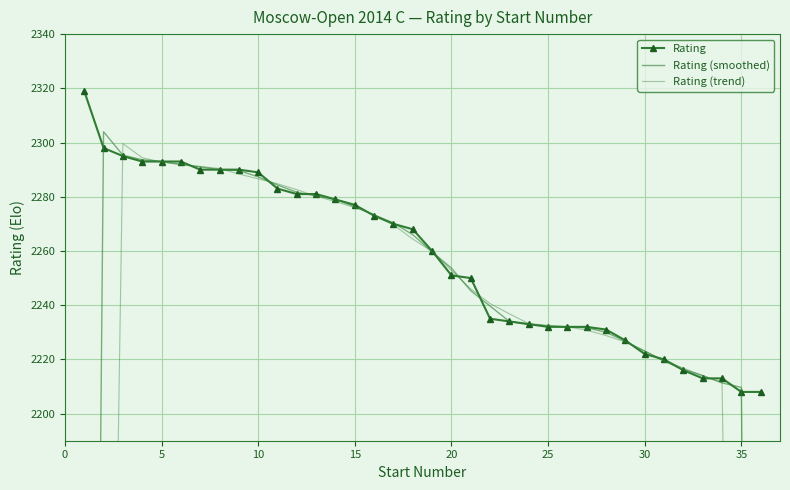

Which series has the largest total across all categories?

Rating